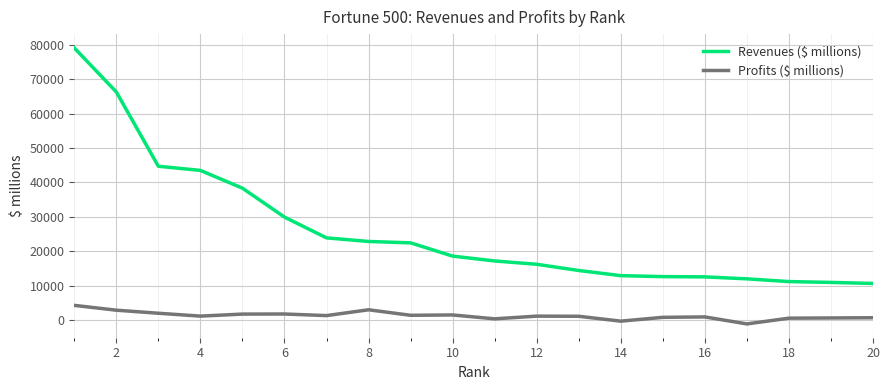

Rank the series by their average value, from highest to lowest.

Revenues ($ millions), Profits ($ millions)